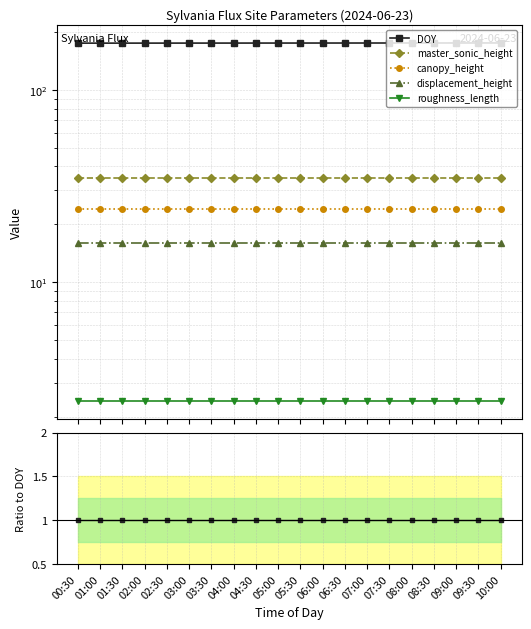

Between 00:30 and 08:00, which series saw the biggest shift?

master_sonic_height